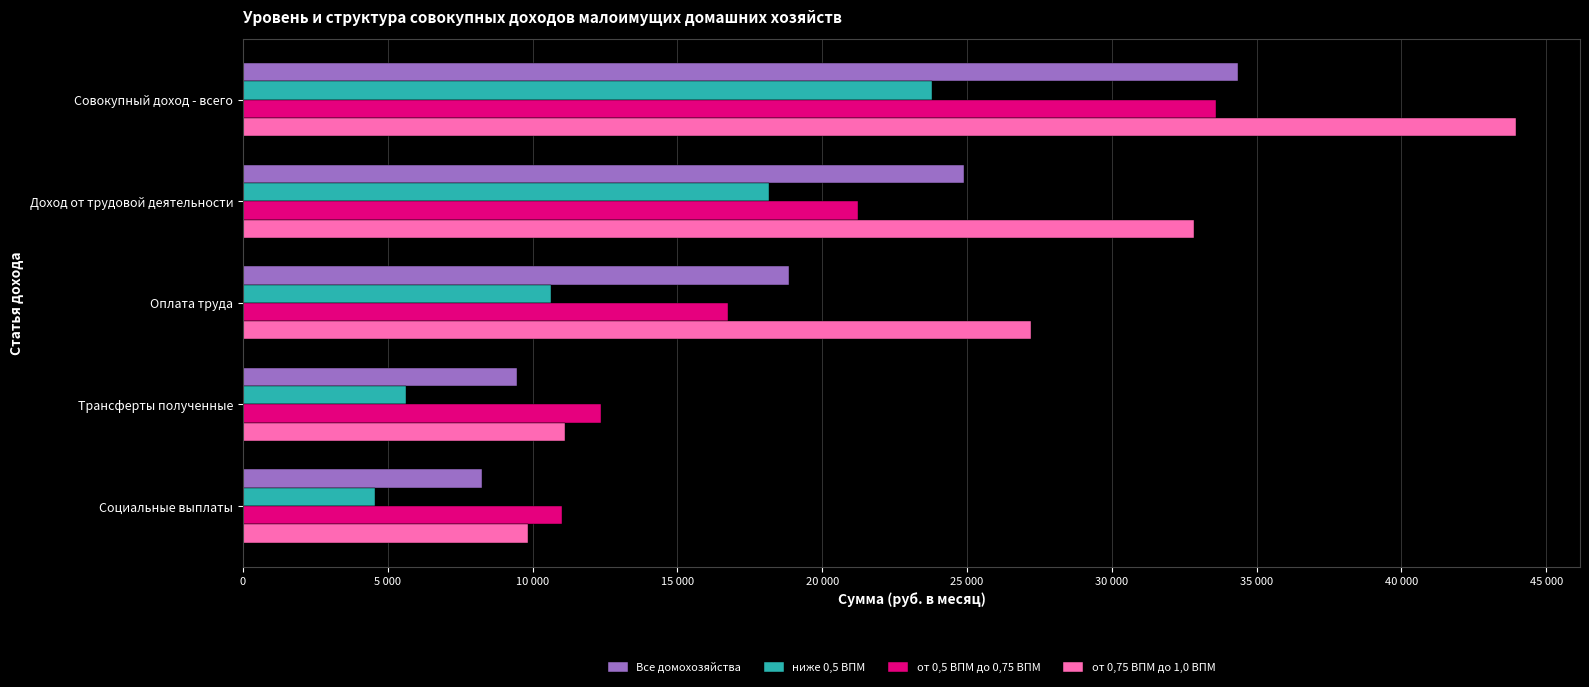

What are all the series names shown in the legend?

Все домохозяйства, ниже 0,5 ВПМ, от 0,5 ВПМ до 0,75 ВПМ, от 0,75 ВПМ до 1,0 ВПМ